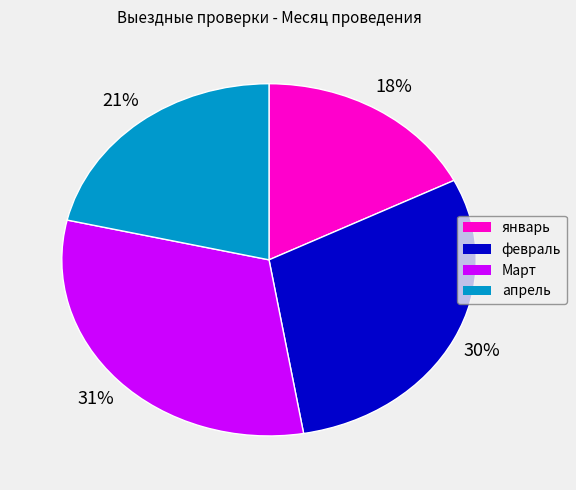

Count the number of slices in the pie.

4